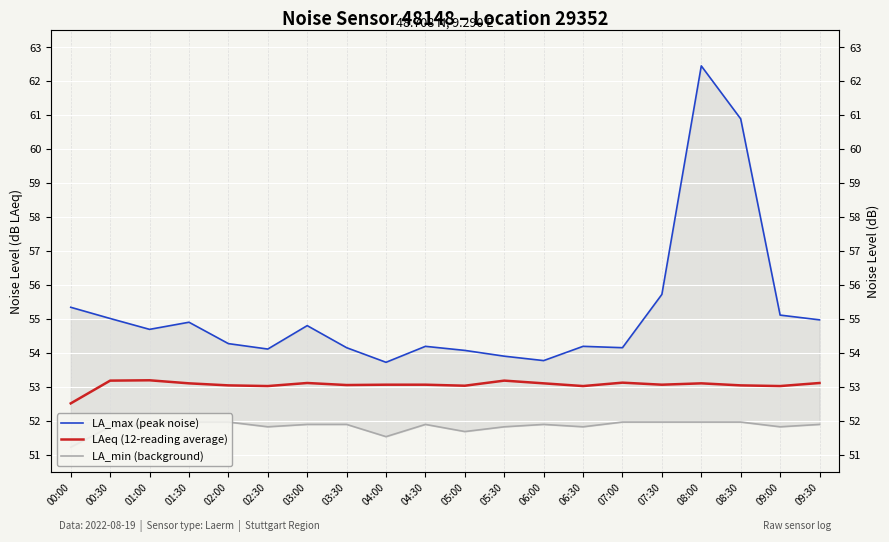

What is the label of the 1st point from the right?

09:30